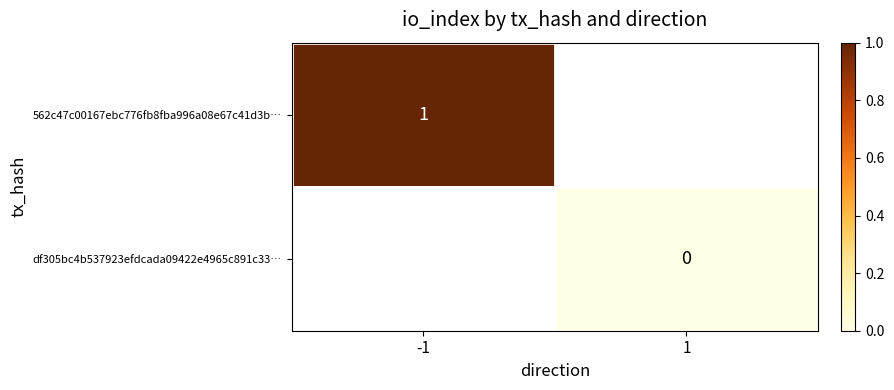

Is it true that 562c47c00167ebc776fb8fba996a08e67c41d3b… equals 1 at -1?

True